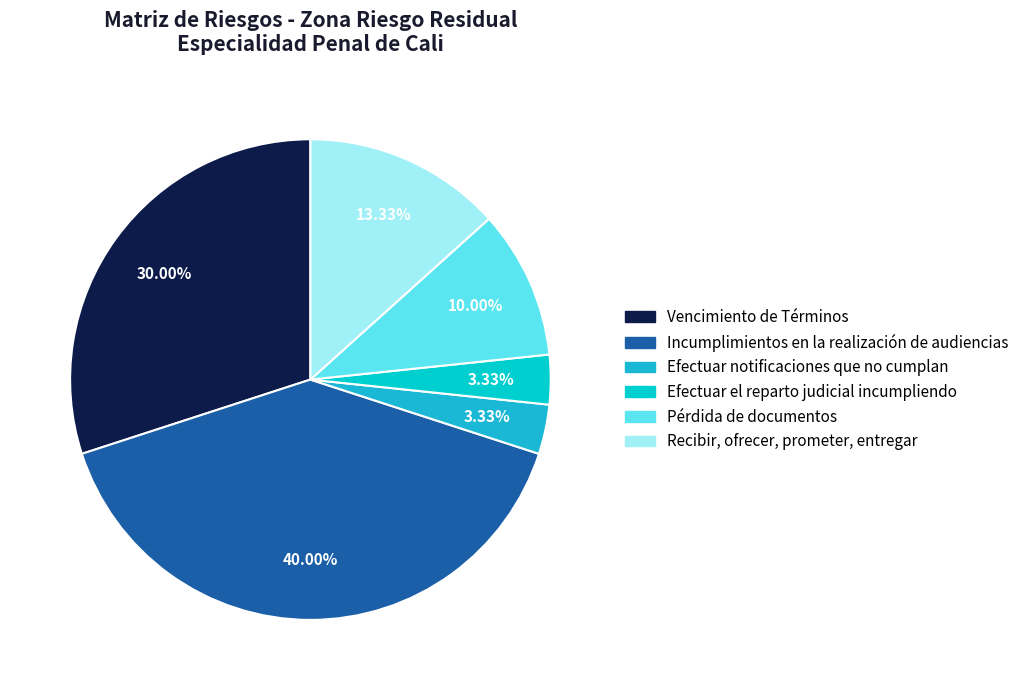

True or false: Efectuar el reparto judicial incumpliendo accounts for 17% of the total.

False